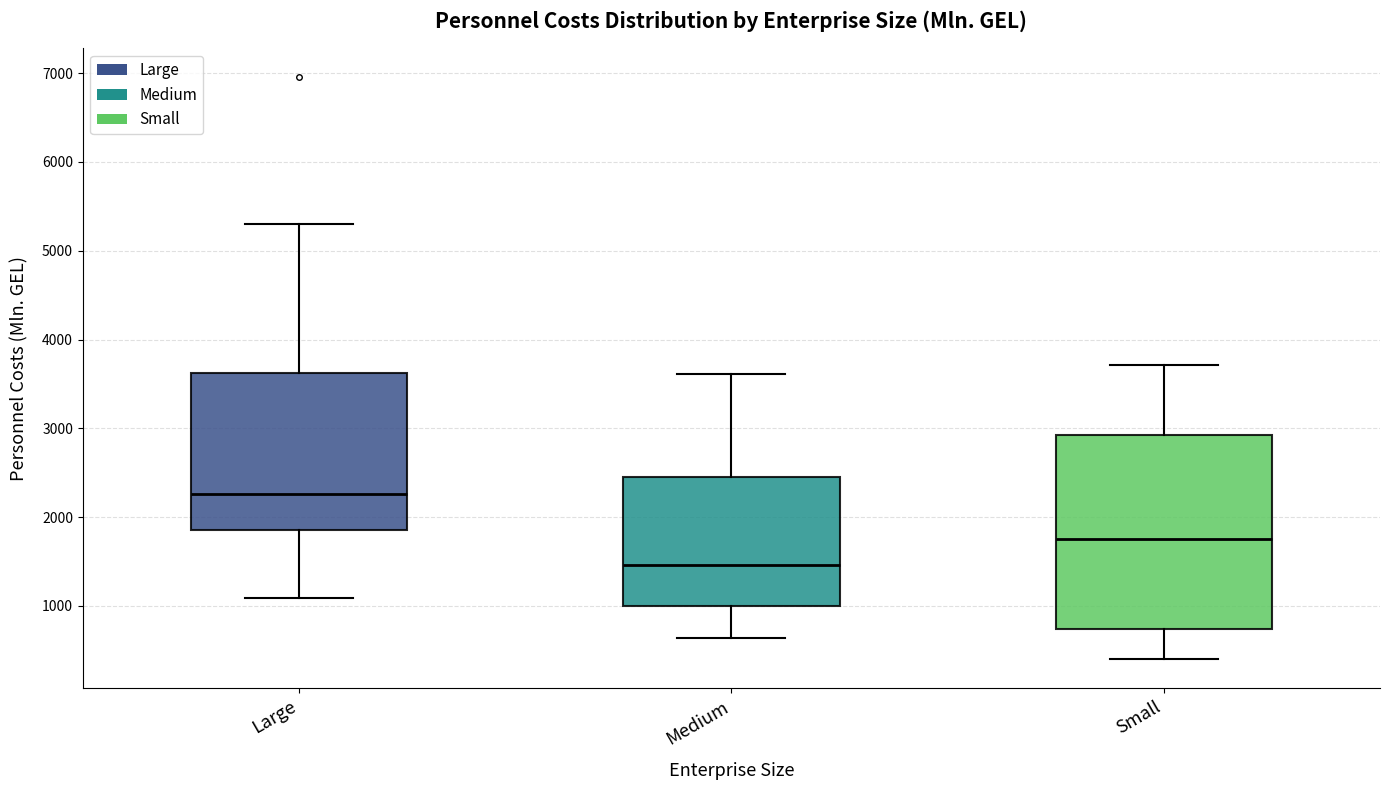

Where is the upper edge of the box for Medium on the y-axis? The values are not printed on the chart, so give them approximately, as read against the axis.

2500